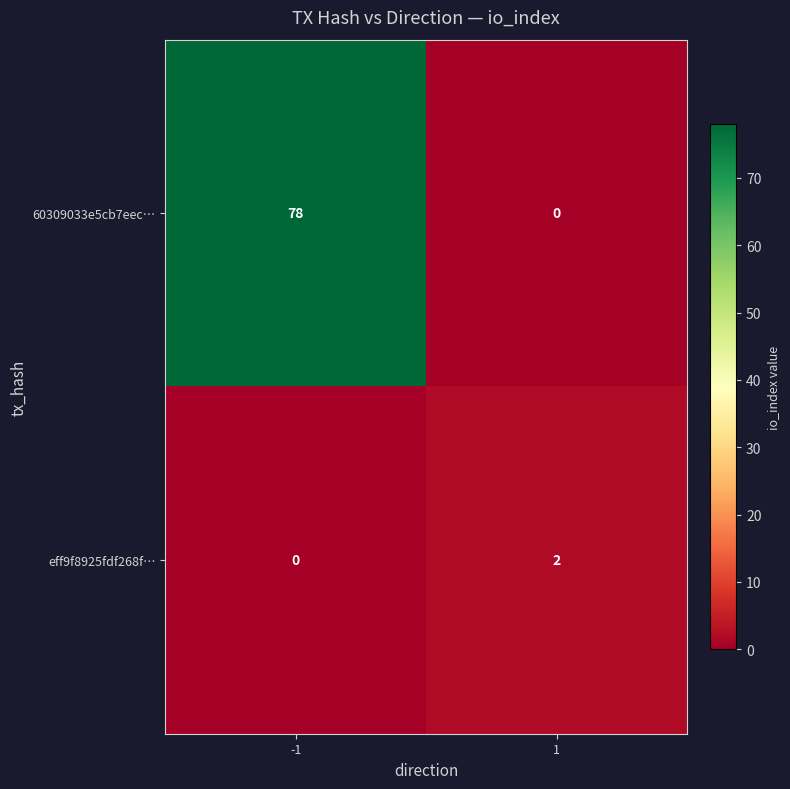

What is the sum of the 60309033e5cb7eec… values at -1 and 1?

78